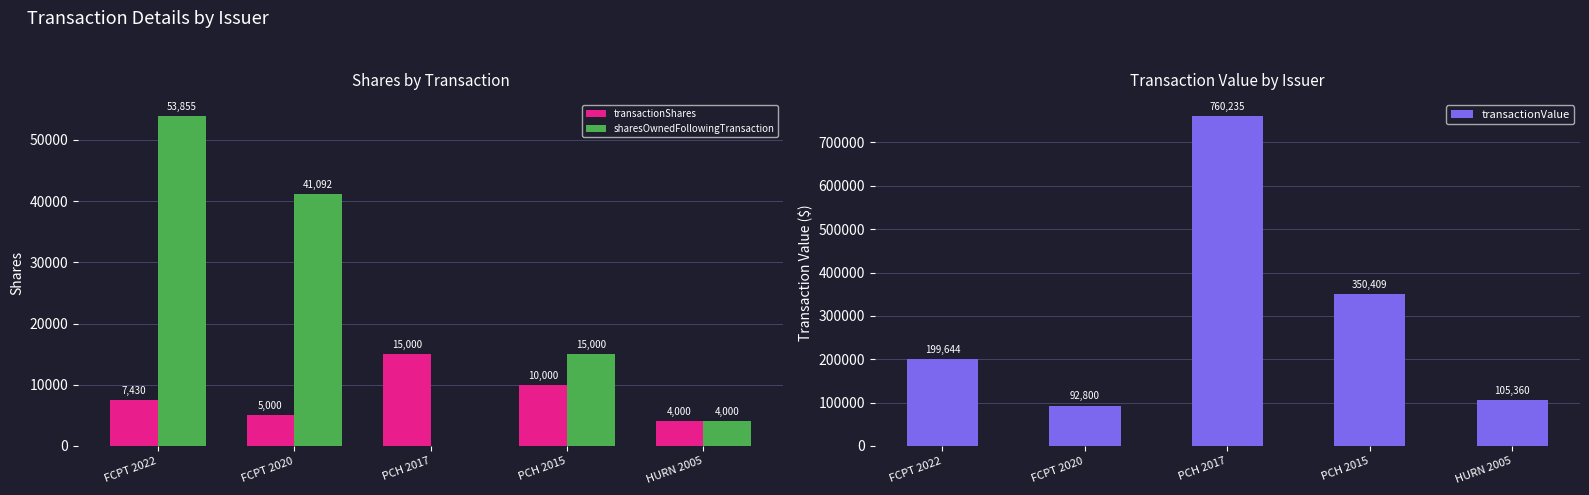

At how many categories does at least one series exceed 517620?

1